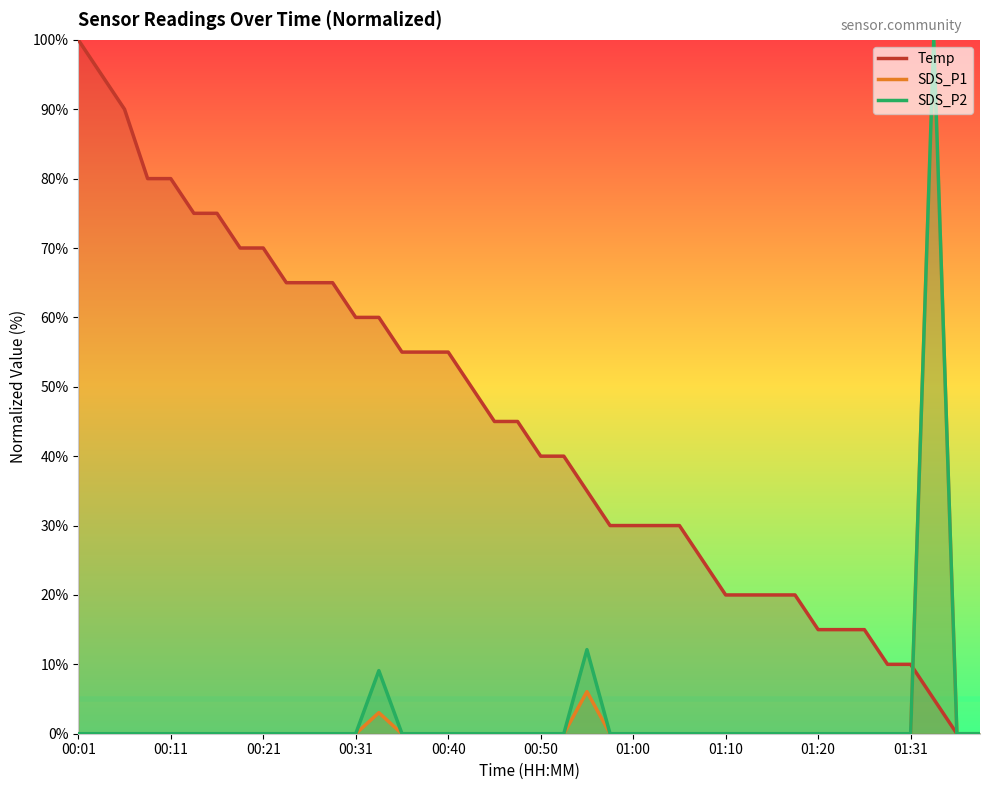

What is the average value of the SDS_P2 series?

3.0